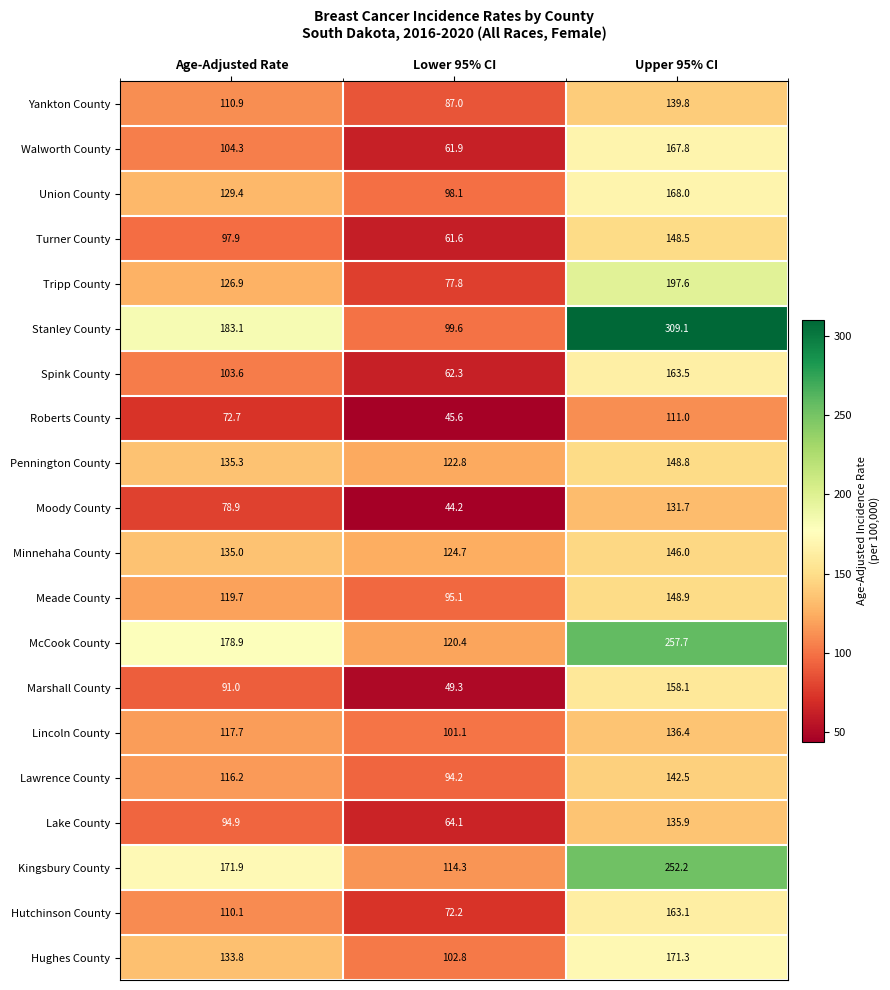

At which label is Spink County closest to 112?

Age-Adjusted Rate